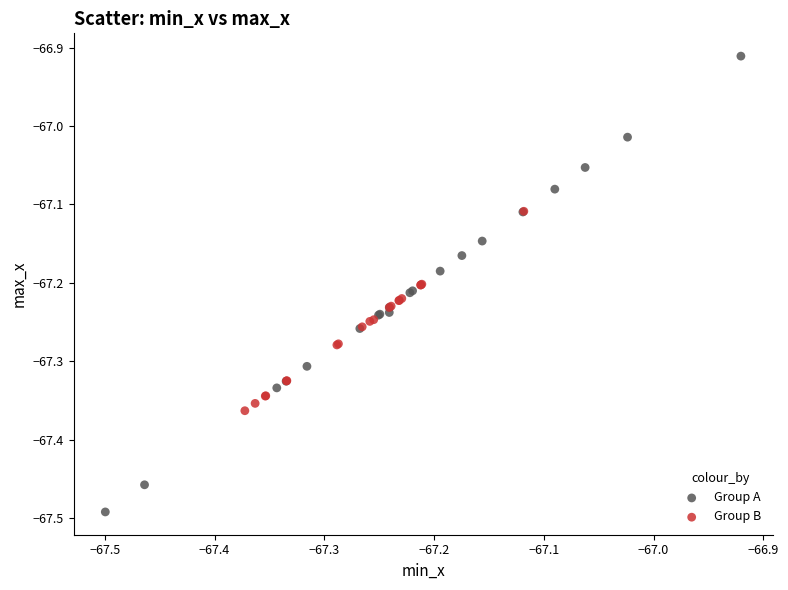

What are all the series names shown in the legend?

Group A, Group B